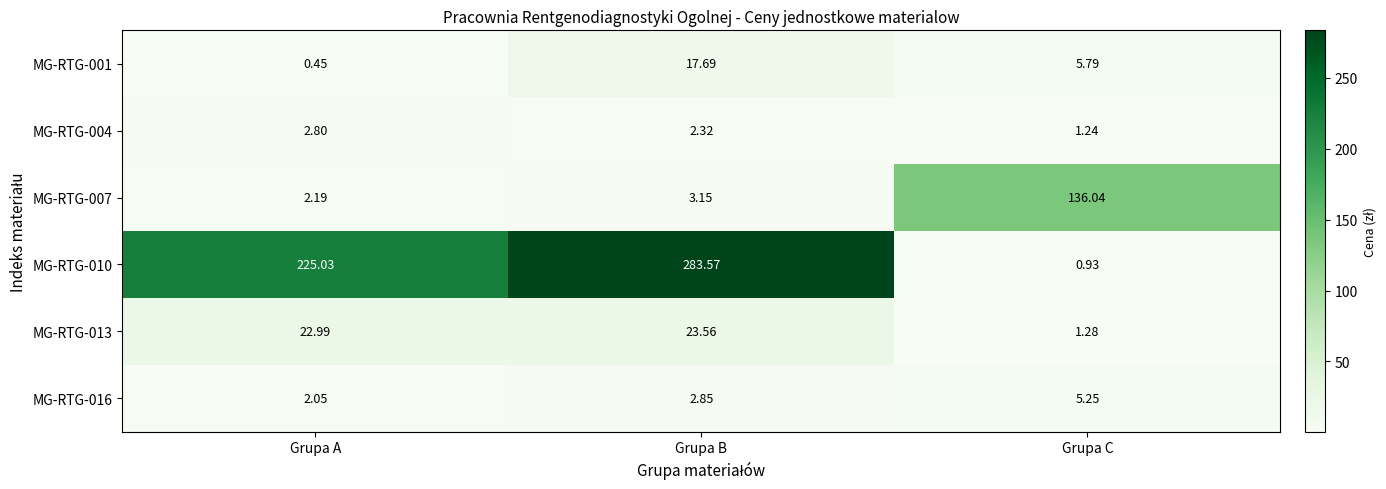

At Grupa B, list the series in order from largest to smallest.

MG-RTG-010, MG-RTG-013, MG-RTG-001, MG-RTG-007, MG-RTG-016, MG-RTG-004